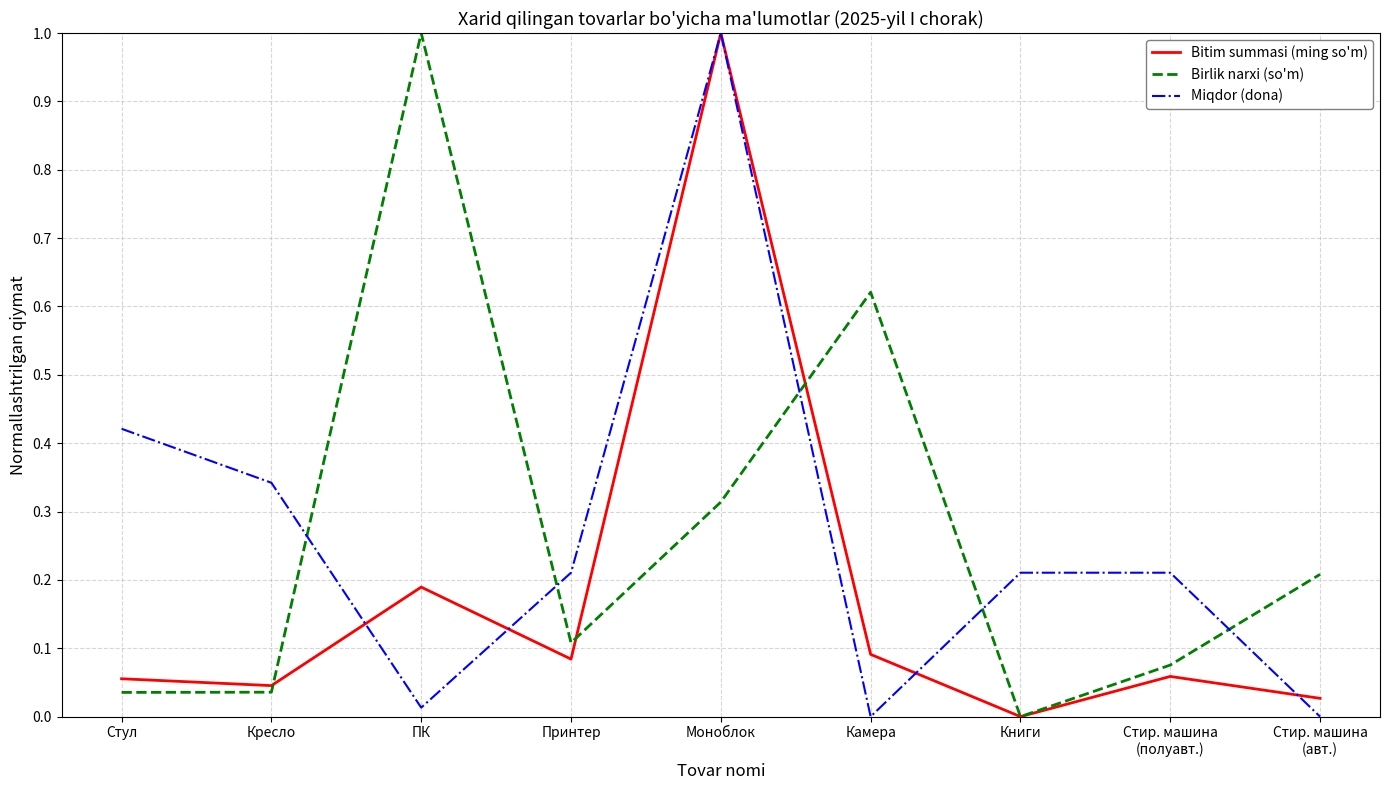

Is the value of Birlik narxi (so'm) at Стир. машина
(полуавт.) greater than the value of Miqdor (dona) at Стир. машина
(авт.)?

Yes